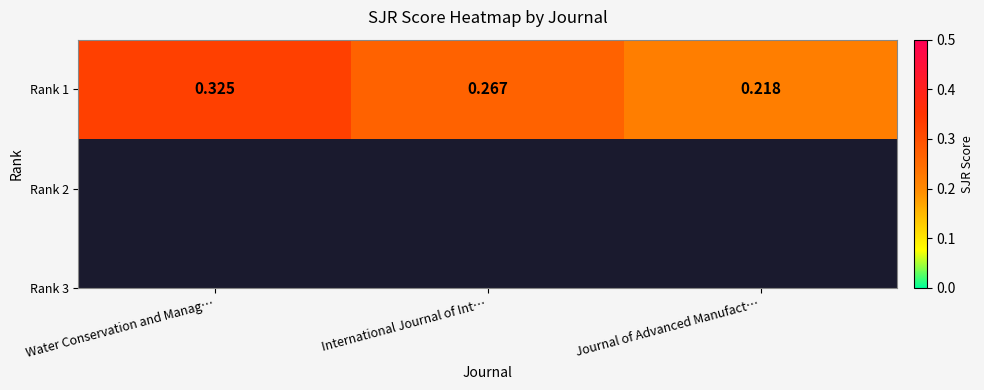

Which category has the lowest value across all series?

Journal of Advanced Manufact…